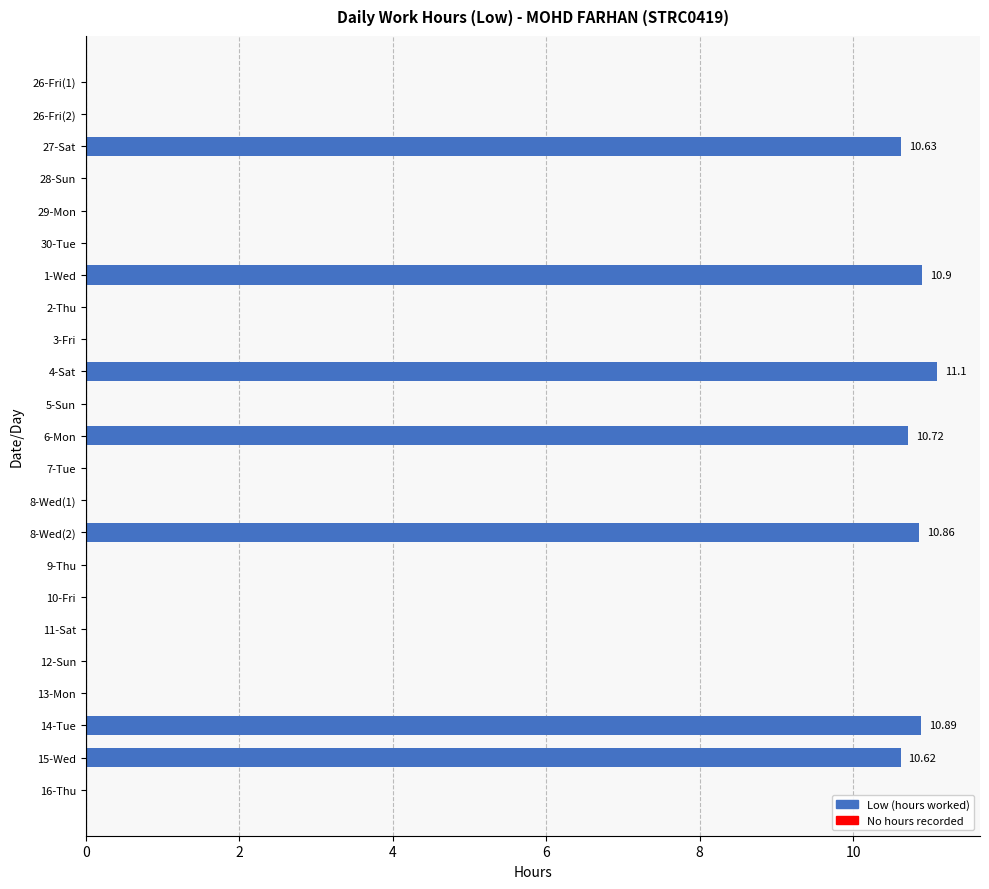

Between 1-Wed and 5-Sun, which is larger?

1-Wed